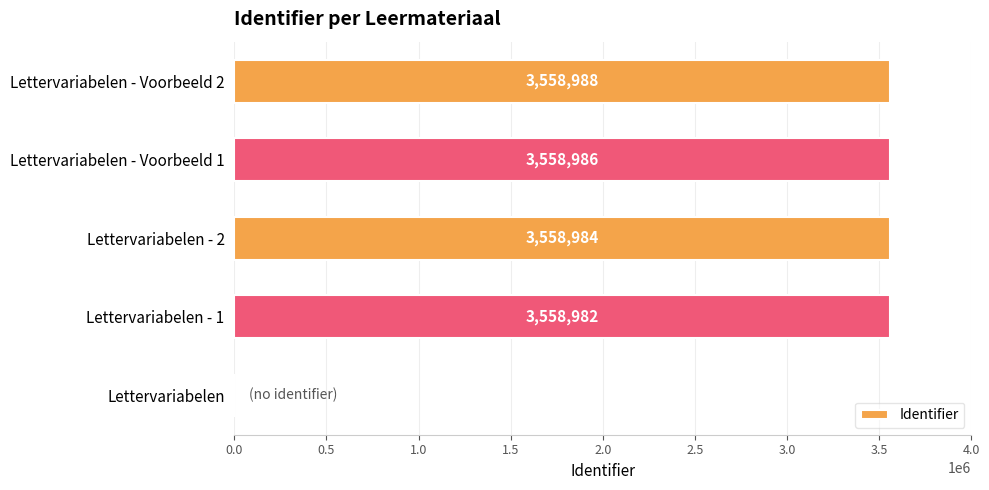

Reading bottom to top, transcribe all the data shown in this chart.

Lettervariabelen=0	Lettervariabelen - 1=3558982	Lettervariabelen - 2=3558984	Lettervariabelen - Voorbeeld 1=3558986	Lettervariabelen - Voorbeeld 2=3558988